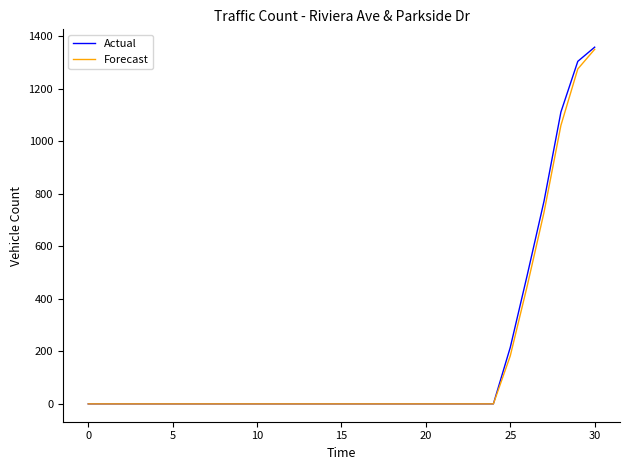

Which series has the widest spread of values?

Actual